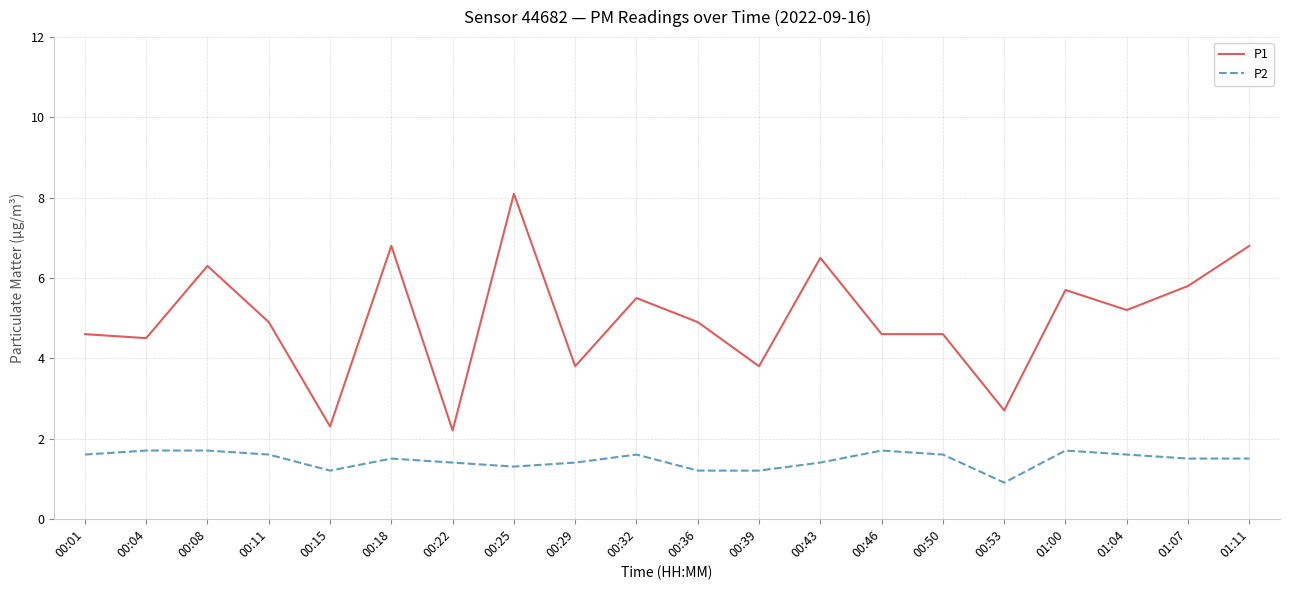

List the series in order of their peak value, highest first.

P1, P2